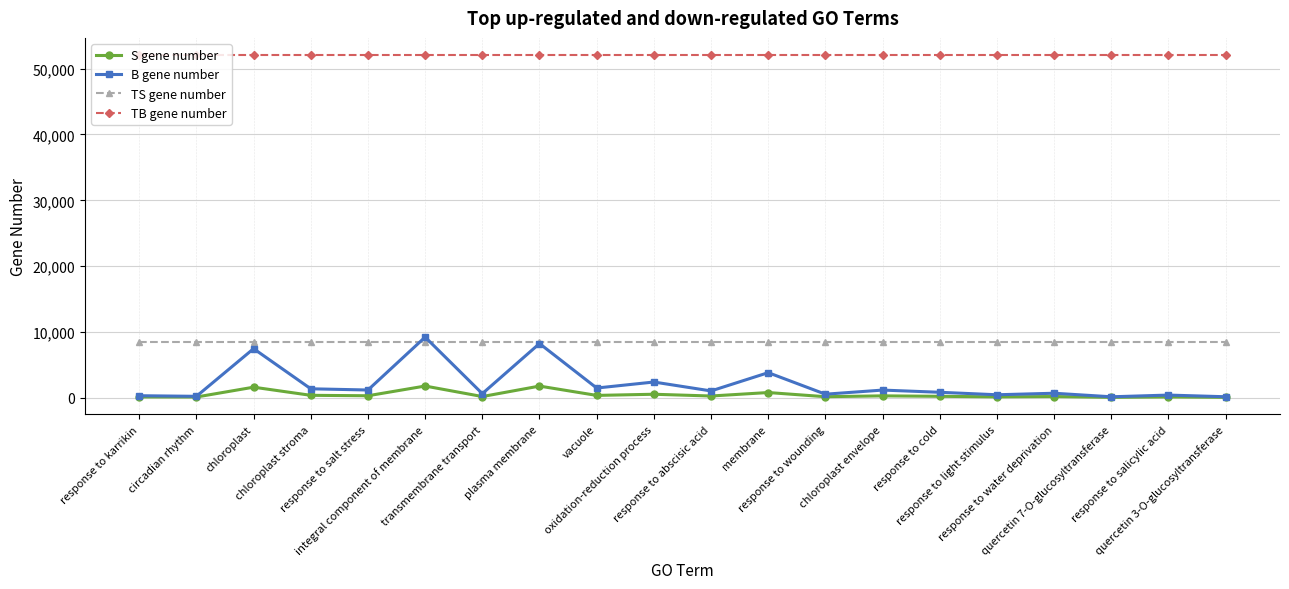

Which series has the largest total across all categories?

TB gene number